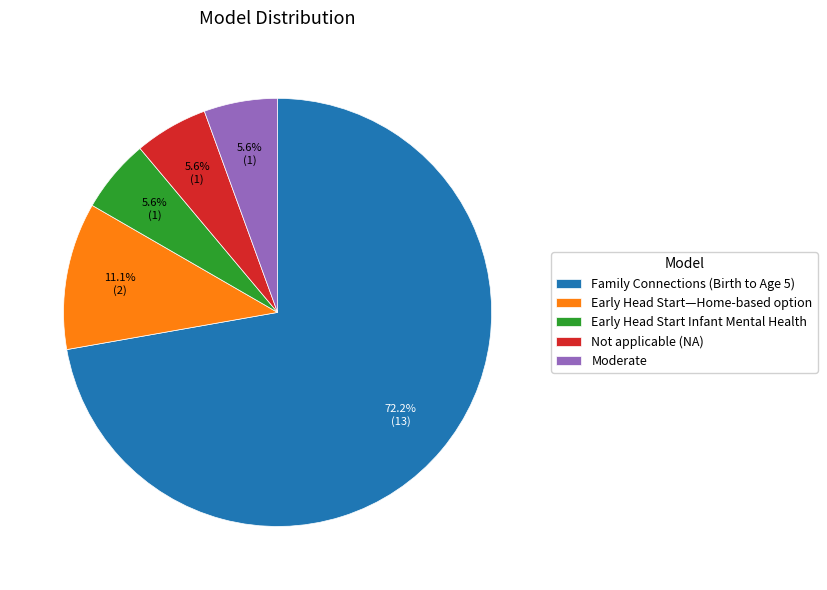

What percentage is the Moderate slice, to the nearest percent?

6%